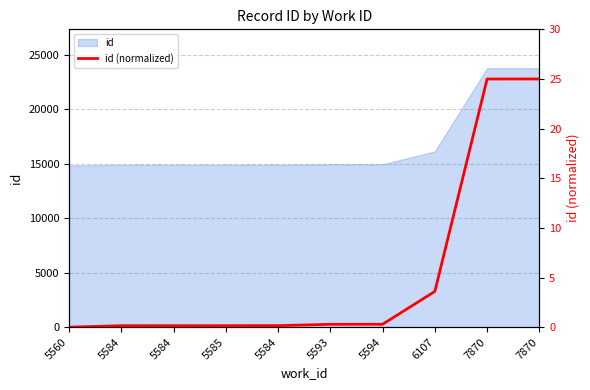

List the labels in order of value, largest first.

7870, 7870, 6107, 5594, 5593, 5584, 5585, 5584, 5584, 5560